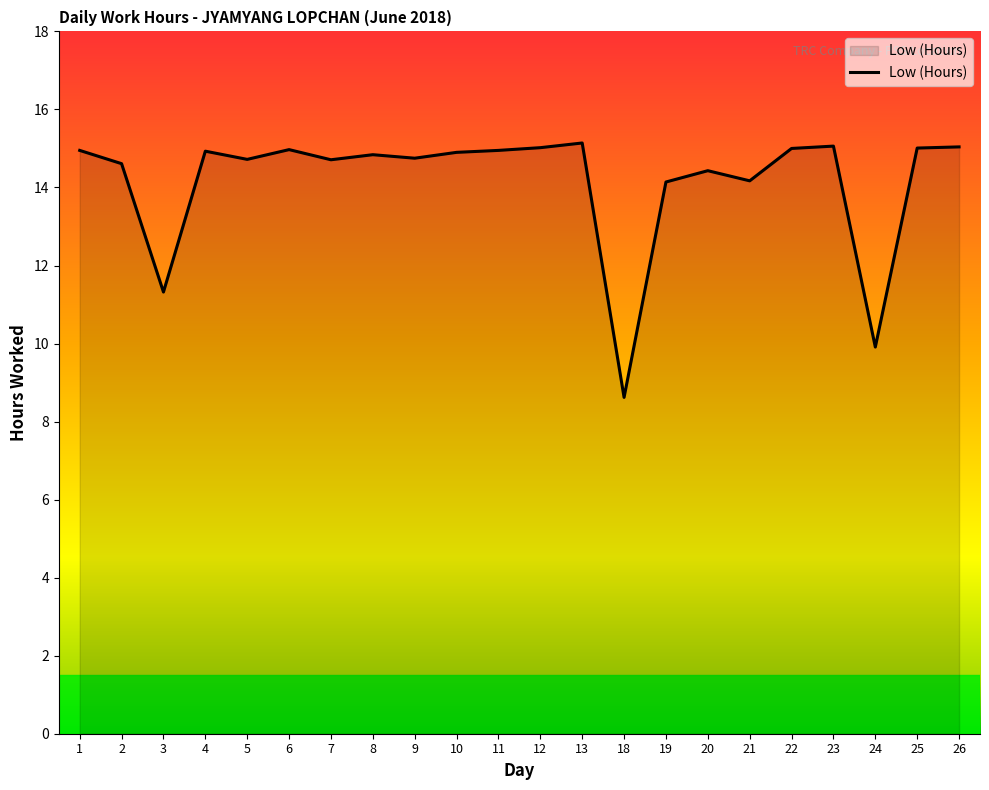

What is the difference between the maximum and minimum values?

6.5